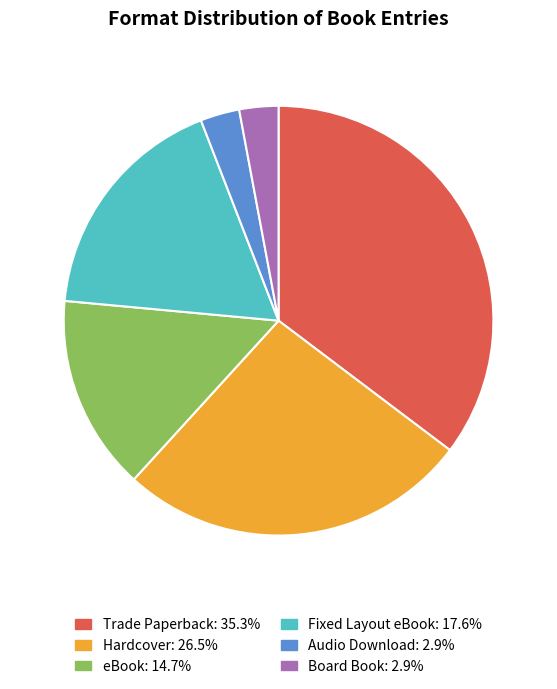

Which category has the biggest portion of the pie?

Trade Paperback